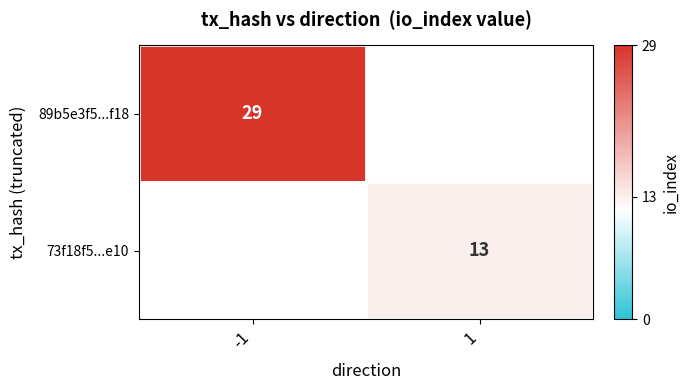

Count the number of data series in this chart.

2